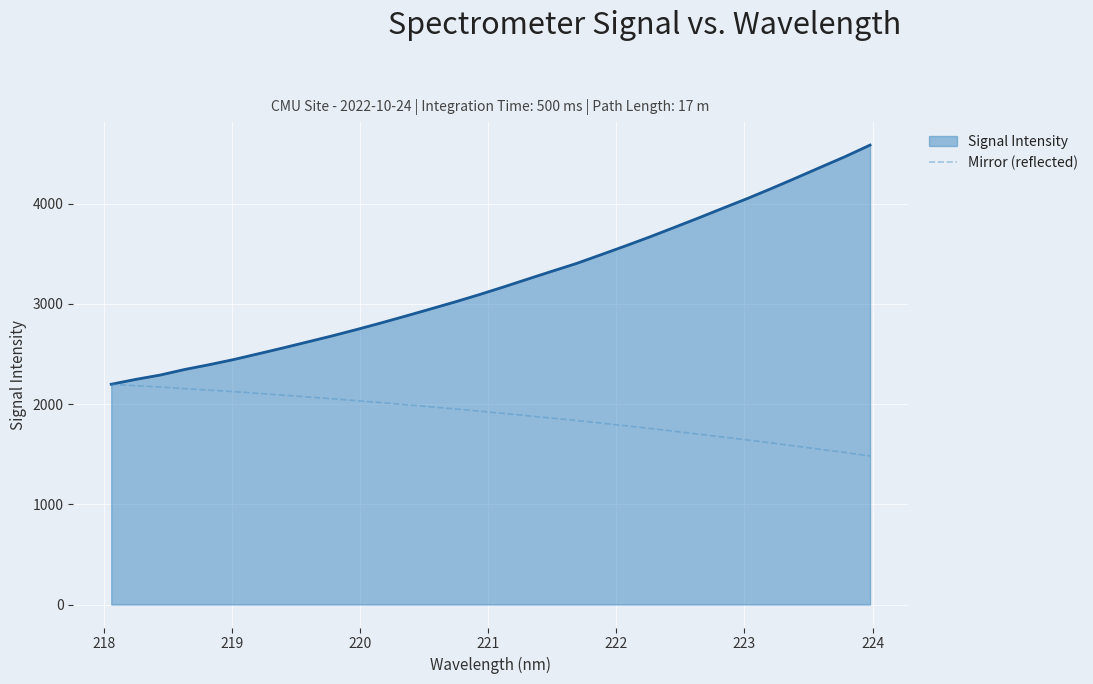

List the series in order of their overall mean, lowest first.

Mirror (reflected), Signal Intensity